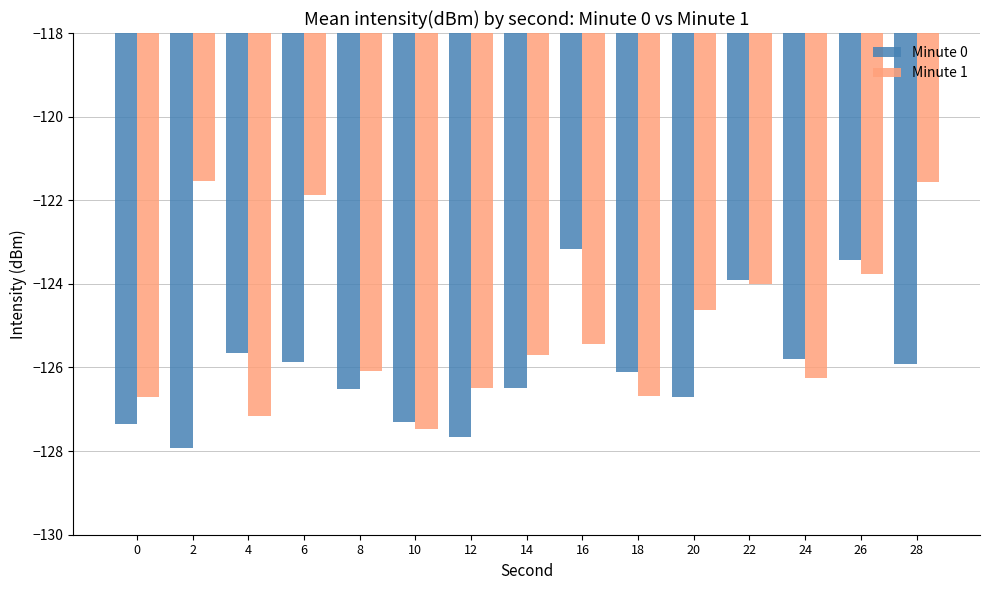

List the series in order of their overall mean, lowest first.

Minute 0, Minute 1